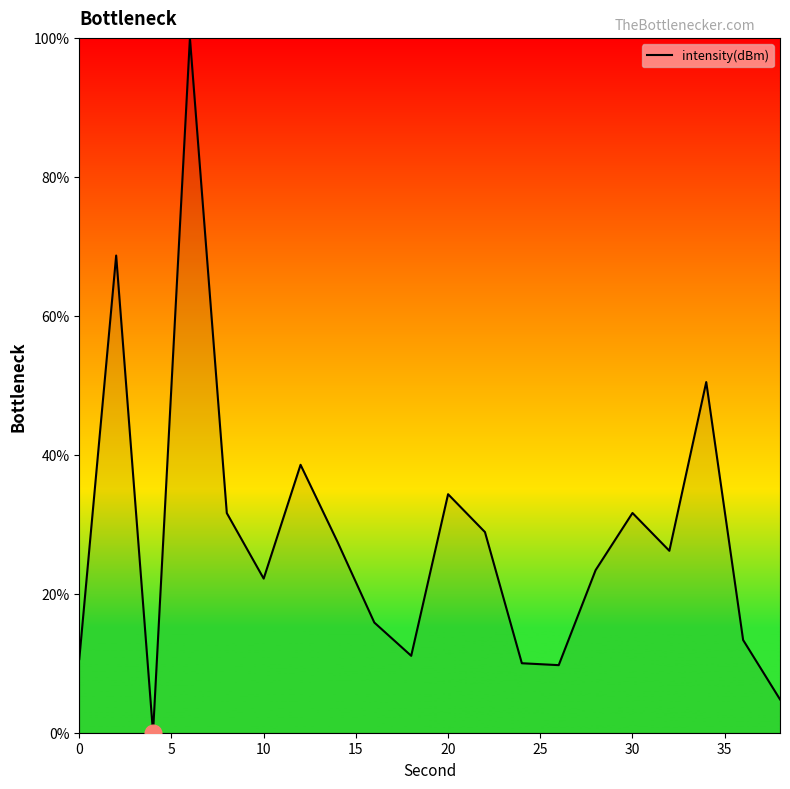

What is the difference between the maximum and minimum values?

100.0